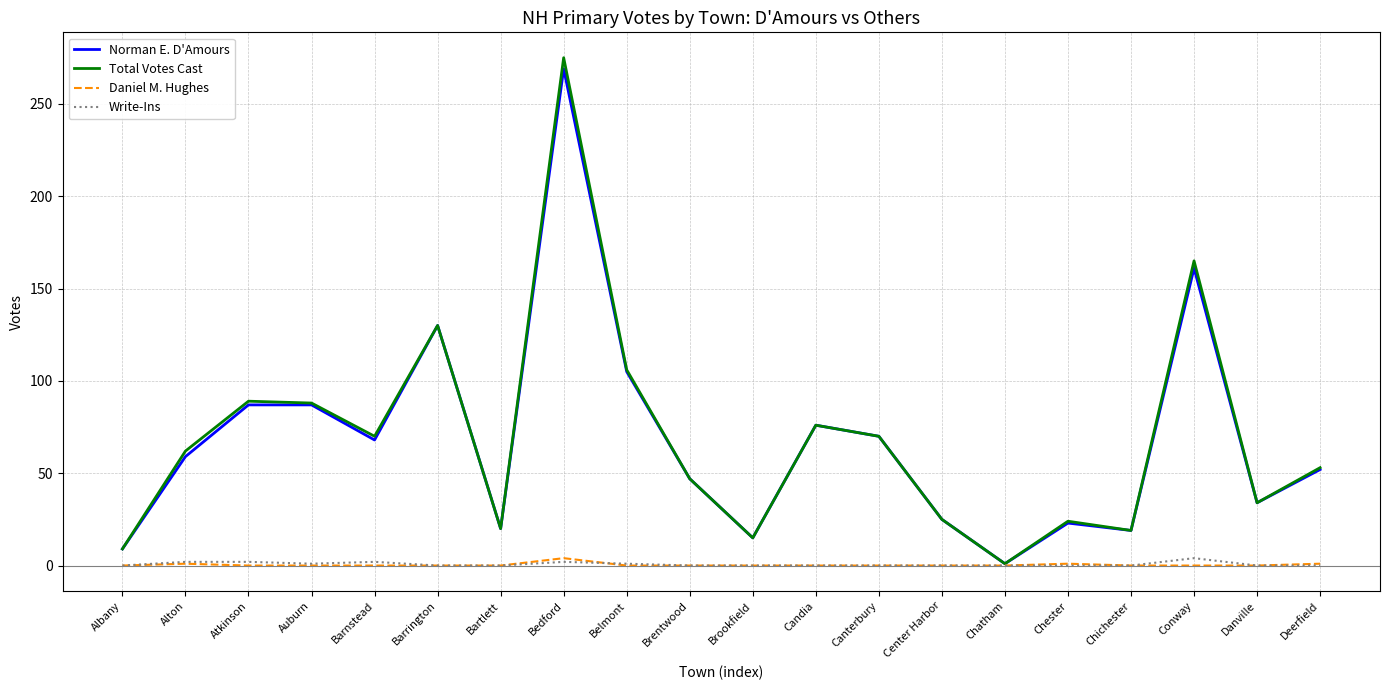

What position from the left is Canterbury?

13